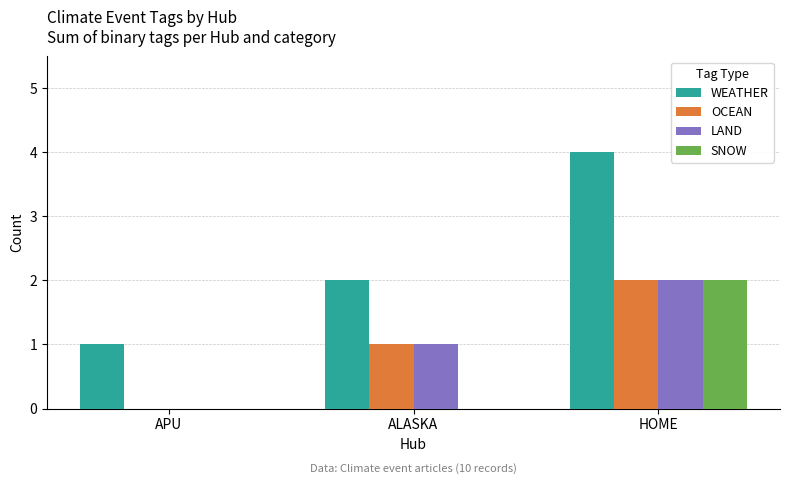

What is the highest value of the WEATHER series?

4